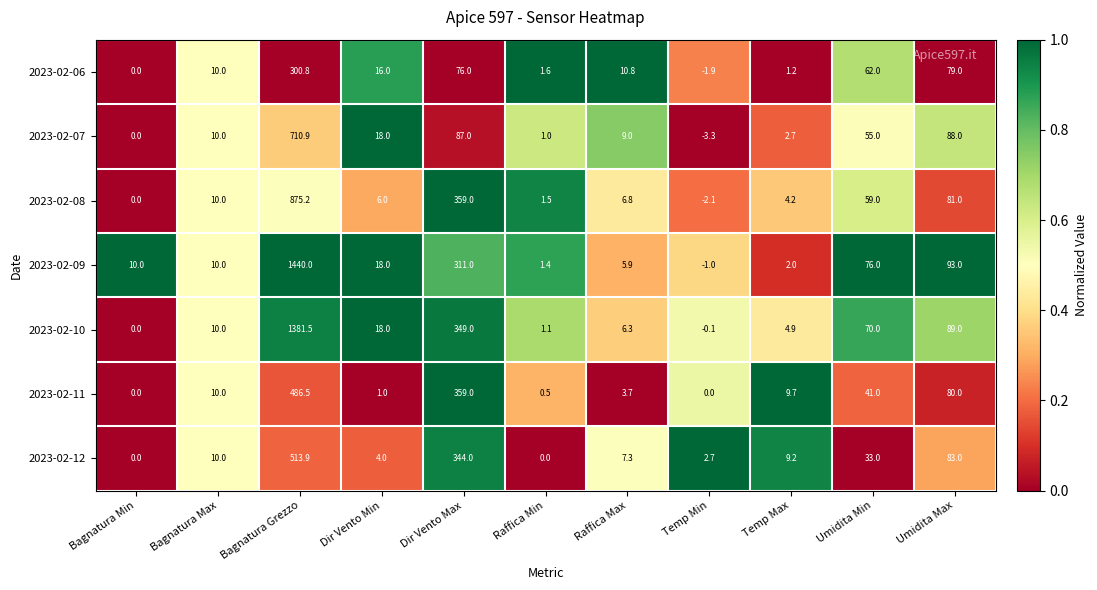

The 2023-02-09 series shows 445.0 at Dir Vento Max. True or false?

False